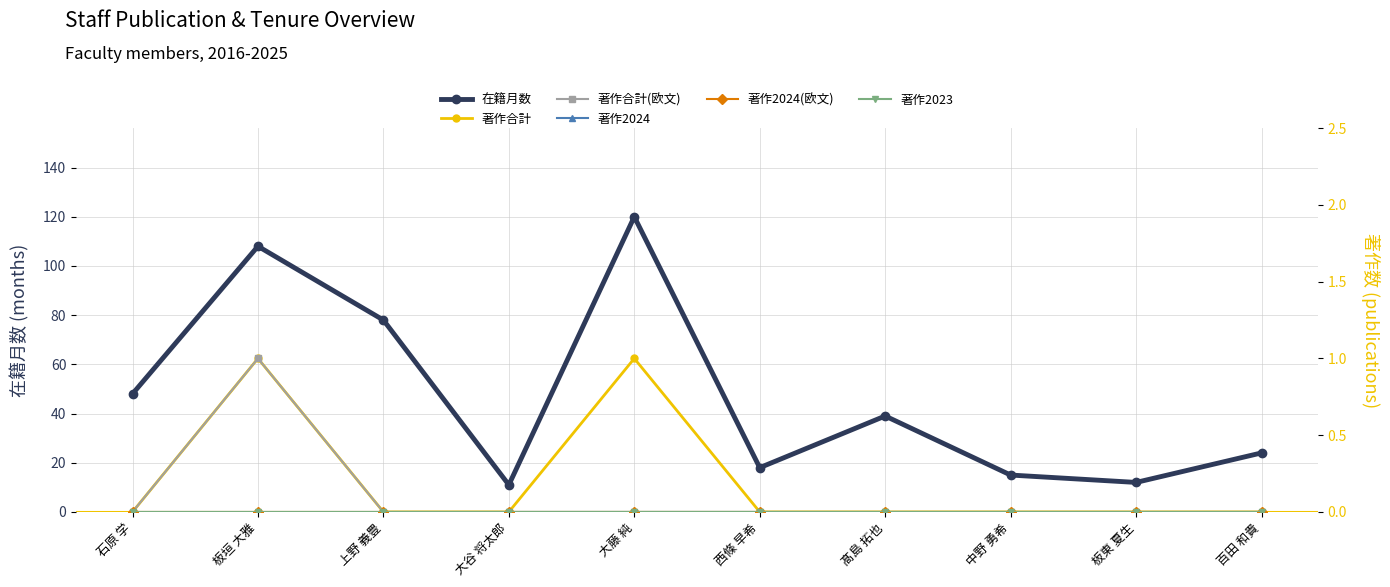

Between 石原 学 and 大藤 純, which series saw the biggest shift?

在籍月数